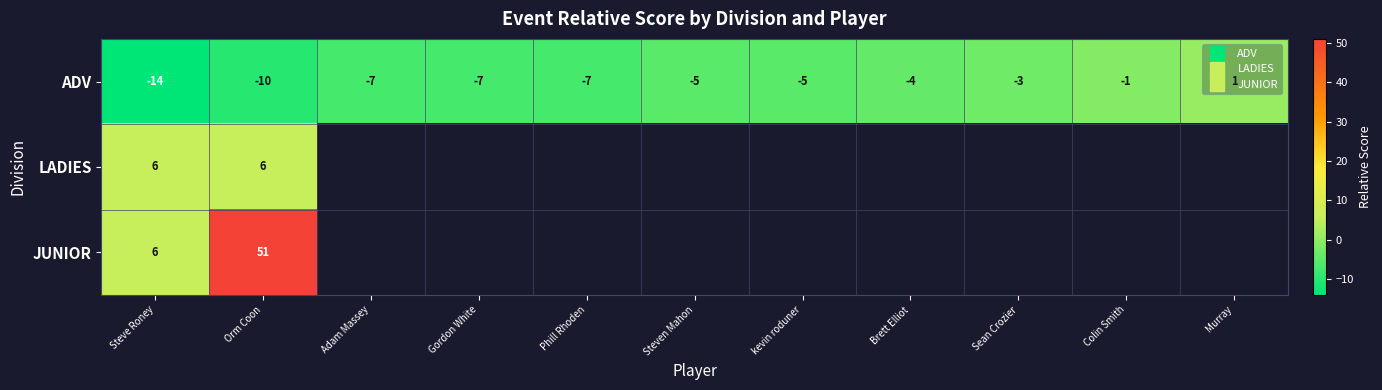

Which category has the highest value in the JUNIOR series?

Orm Coon